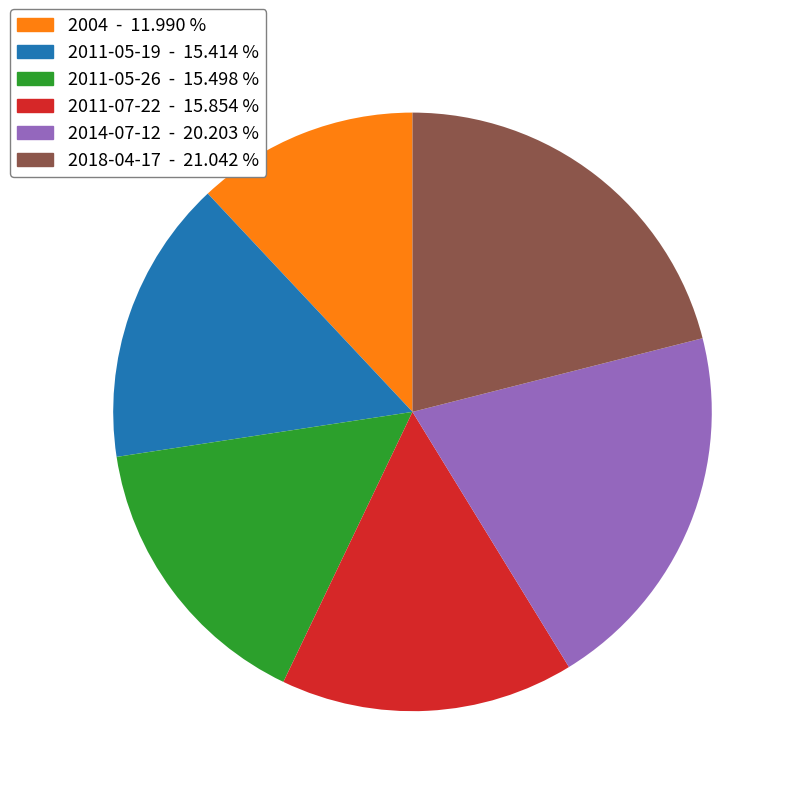

What is the ratio of the value at 2018-04-17 to the value at 2004?

1.8